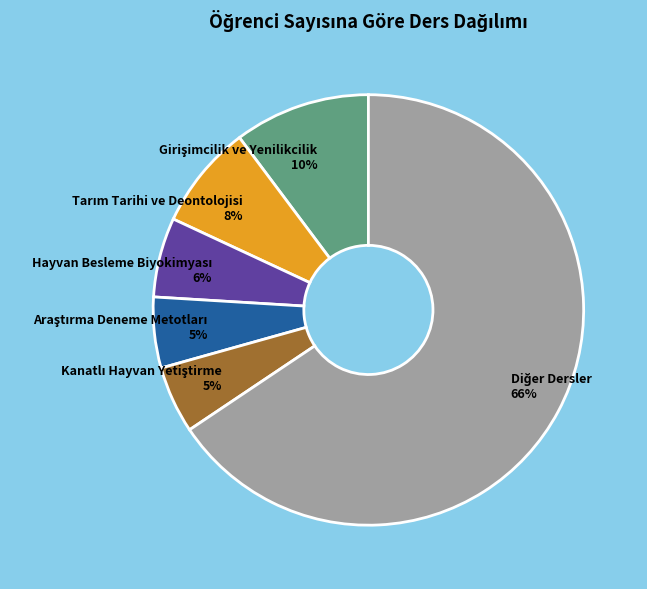

How many segments does this pie chart have?

6